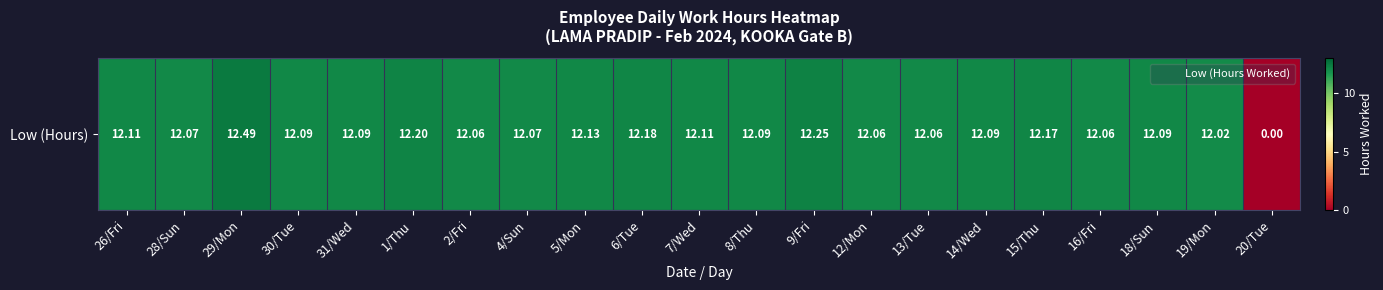

How many values are below 12?

1